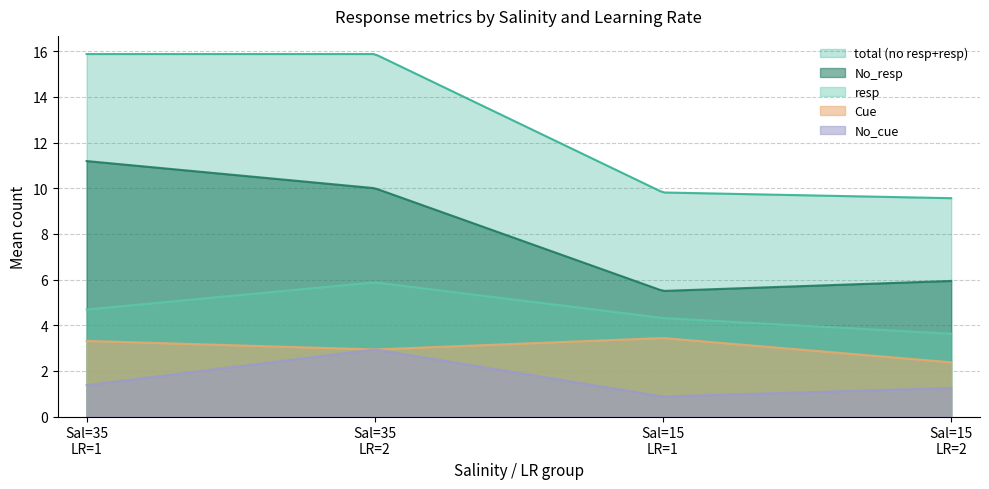

How many categories are shown in the chart?

200